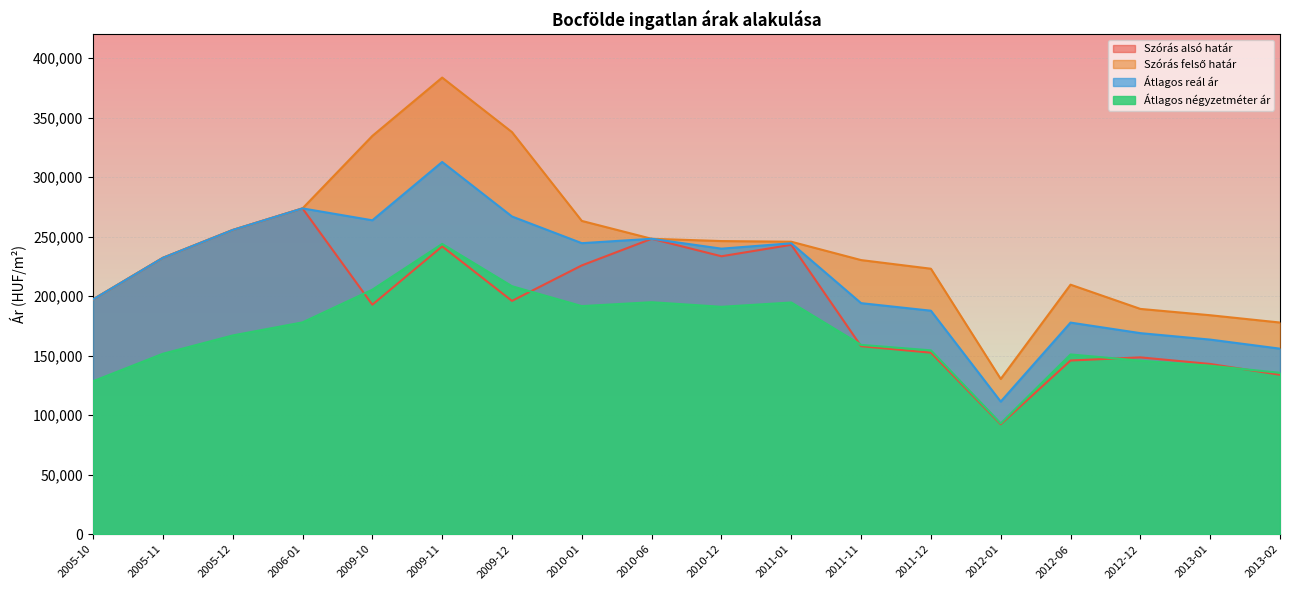

Reading right to left, extract all data points from this chart.

Szórás alsó határ: 133976	143081	148622	145964	92405	152555	157998	243222	233586	248283	225901	196079	241897	192881	273815	255667	232278	197338
Szórás felső határ: 177894	184029	189344	209708	130485	223117	230382	245820	246358	248283	263289	337927	383745	334729	273815	255667	232278	197338
Átlagos reál ár: 155935	163555	168983	177836	111445	187836	194190	244521	239972	248283	244595	267003	312821	263805	273815	255667	232278	197338
Átlagos négyzetméter ár: 135637	141600	145841	151070	93110	154514	159126	194733	191110	194979	191696	208413	243965	205500	178026	167036	151650	128571